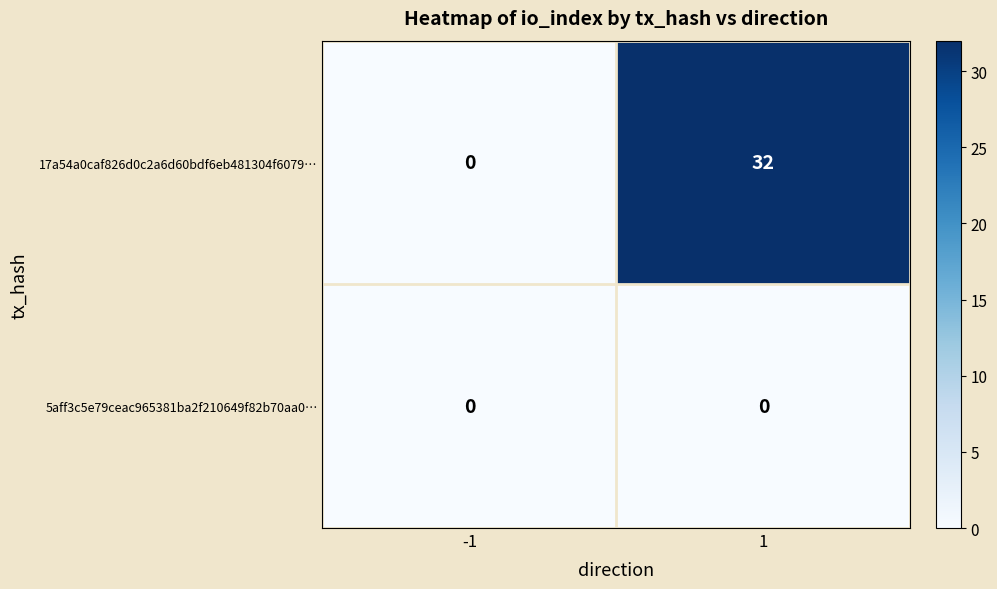

The 5aff3c5e79ceac965381ba2f210649f82b70aa0… series shows 0 at -1. True or false?

True